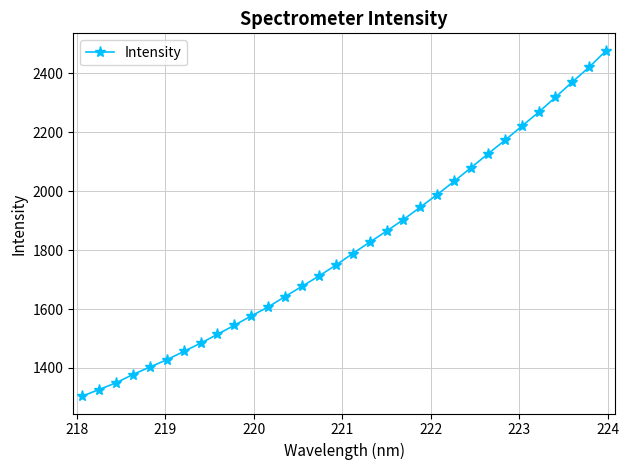

What is the maximum value shown in the chart?

2477.3